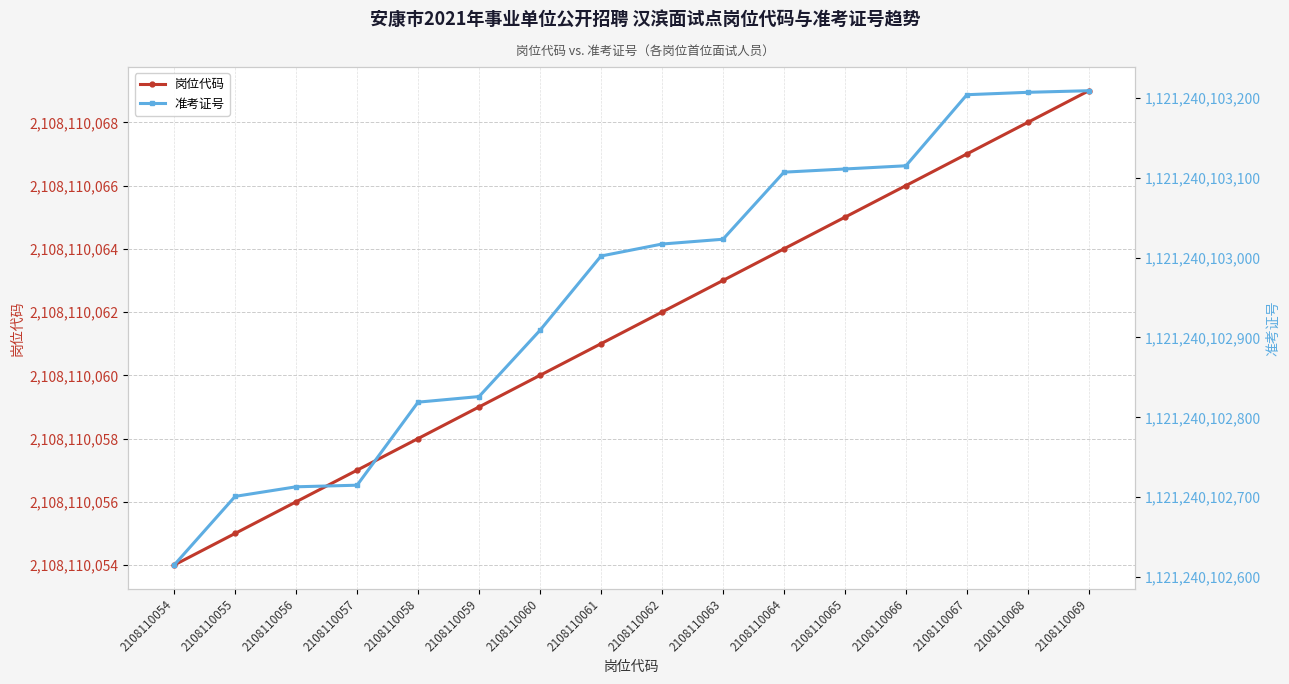

What is the sum of the 岗位代码 values at 2108110057 and 2108110059?

4216220116